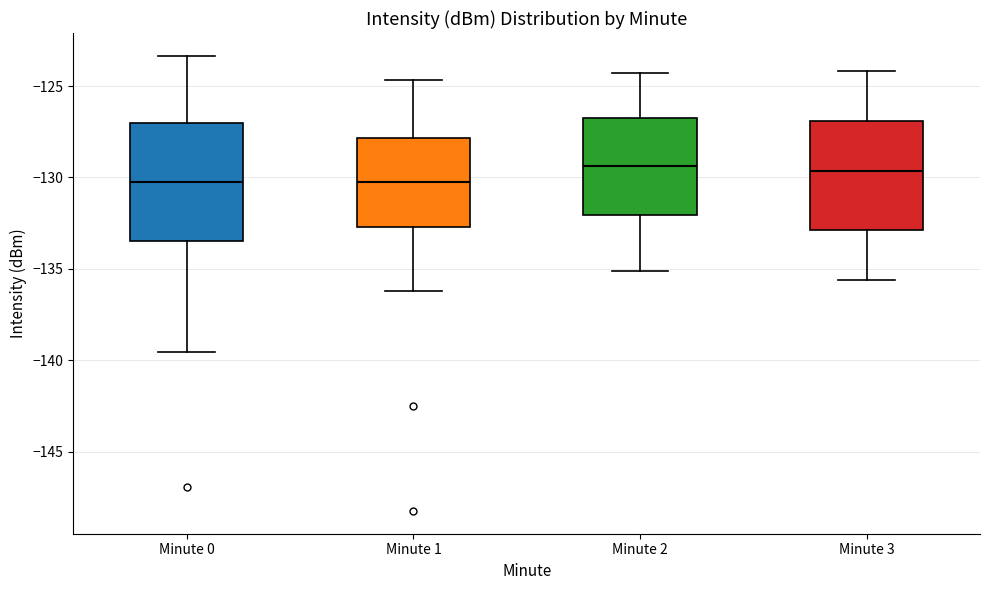

Where is the lower edge of the box for Minute 0 on the y-axis? The values are not printed on the chart, so give them approximately, as read against the axis.

-133.5